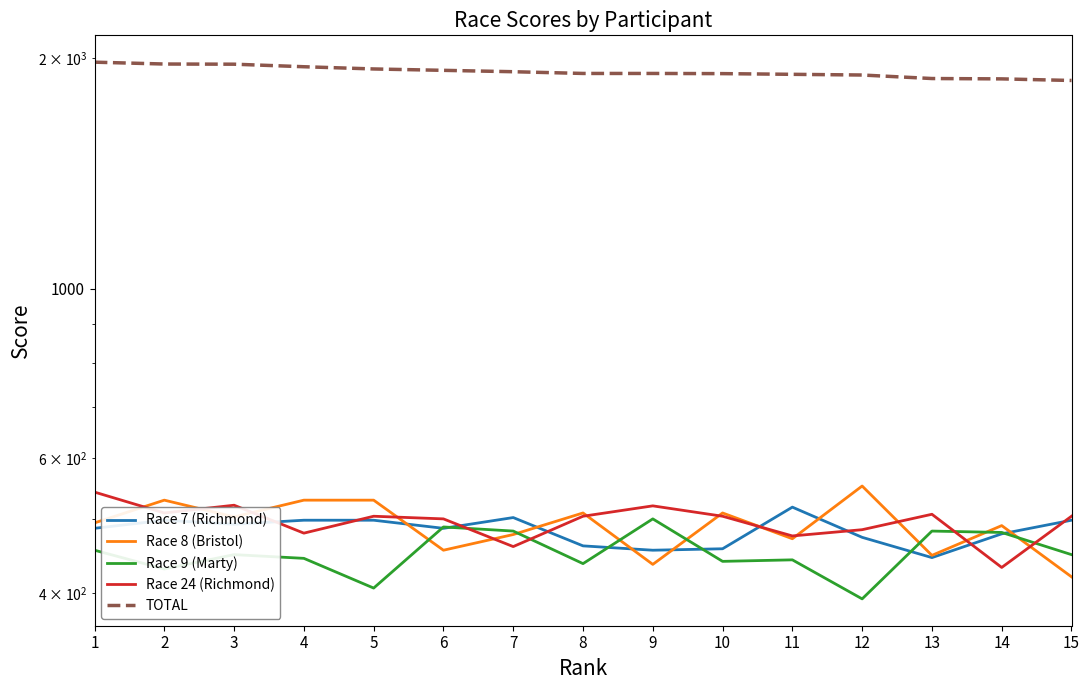

Reading left to right, what are all the values shown in this chart?

Race 7 (Richmond): 1=486	2=498	3=492	4=498	5=498	6=486	7=502	8=461	9=455	10=457	11=518	12=473	13=445	14=478	15=498
Race 8 (Bristol): 1=494	2=529	3=503	4=529	5=529	6=455	7=477	8=509	9=436	10=509	11=471	12=552	13=448	14=490	15=420
Race 9 (Marty): 1=455	2=430	3=449	4=444	5=406	6=488	7=482	8=437	9=500	10=440	11=442	12=393	13=482	14=480	15=449
Race 24 (Richmond): 1=542	2=509	3=521	4=479	5=504	6=500	7=460	8=504	9=520	10=504	11=475	12=484	13=507	14=432	15=504
TOTAL: 1=1977	2=1966	3=1965	4=1950	5=1937	6=1929	7=1921	8=1911	9=1911	10=1910	11=1906	12=1902	13=1882	14=1880	15=1871